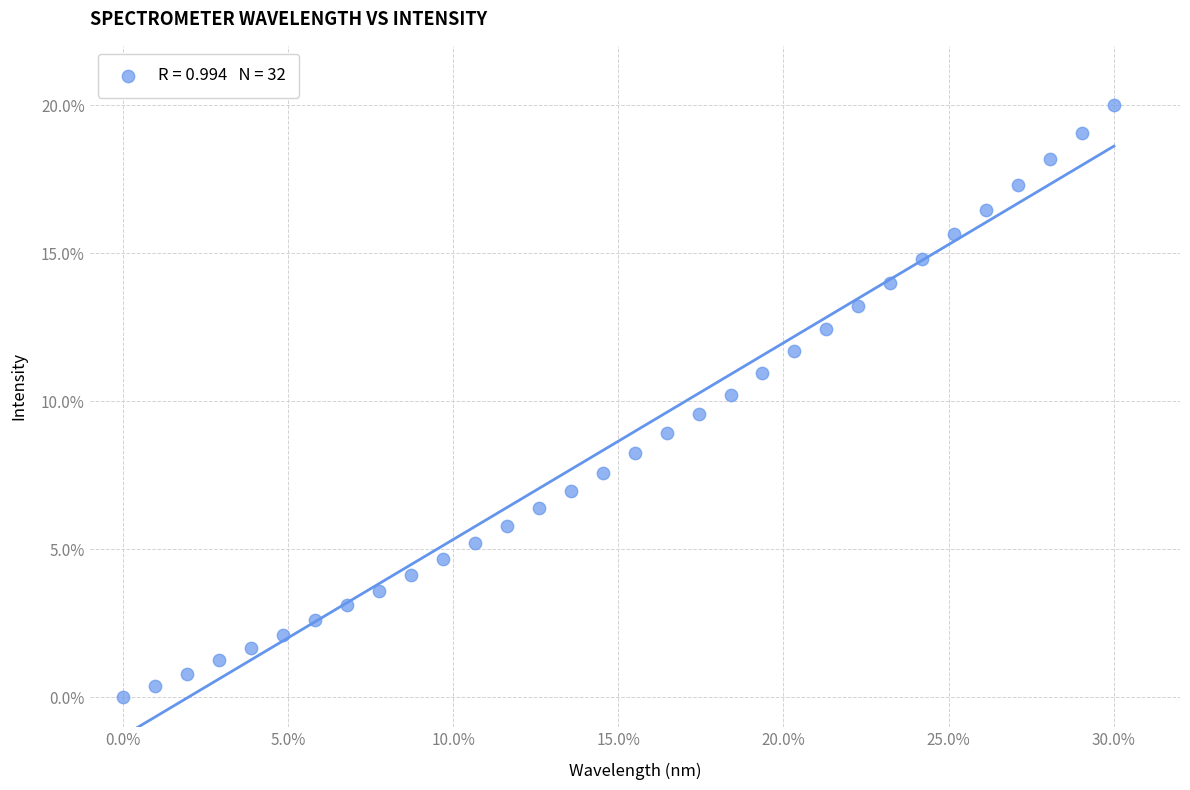

What is the range of Y values (max minus min)?

20.0